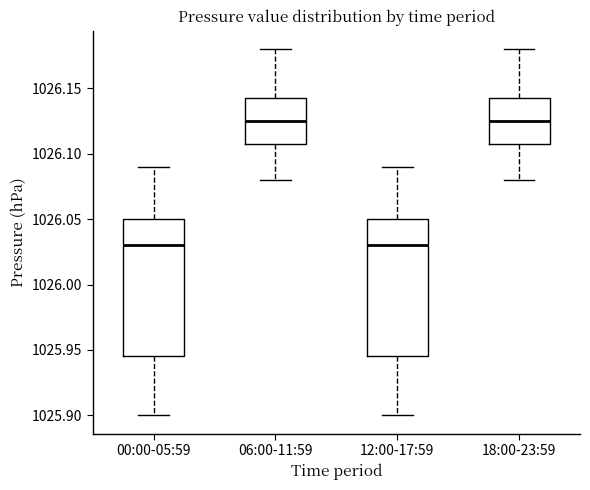

Reading left to right, read every box against the y-axis: the position of its median line, the range the box covers, and the ends of its whiskers. The values are not printed on the chart, so give them approximately, as read against the axis.

00:00-05:59: median 1026.030, box 1025.945 to 1026.050, whiskers 1025.900 to 1026.090
06:00-11:59: median 1026.125, box 1026.110 to 1026.145, whiskers 1026.080 to 1026.180
12:00-17:59: median 1026.030, box 1025.945 to 1026.050, whiskers 1025.900 to 1026.090
18:00-23:59: median 1026.125, box 1026.110 to 1026.145, whiskers 1026.080 to 1026.180